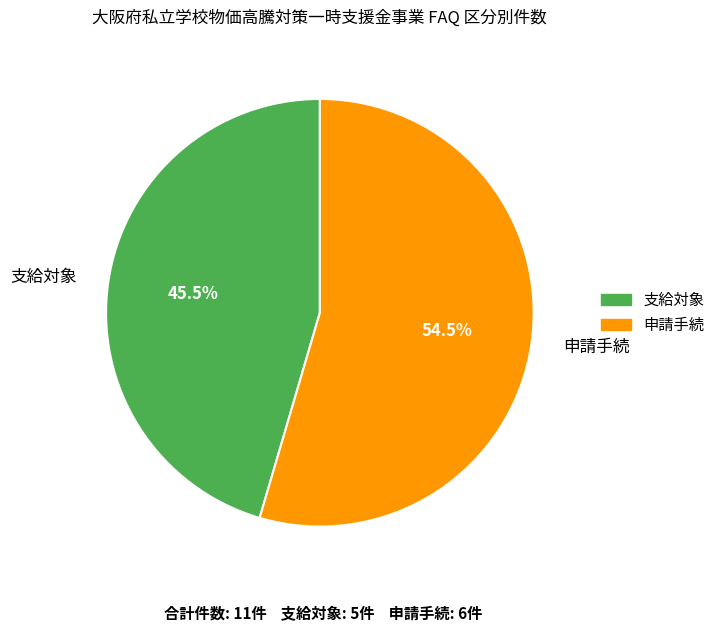

How much of the chart is everything except 申請手続?

45.5%